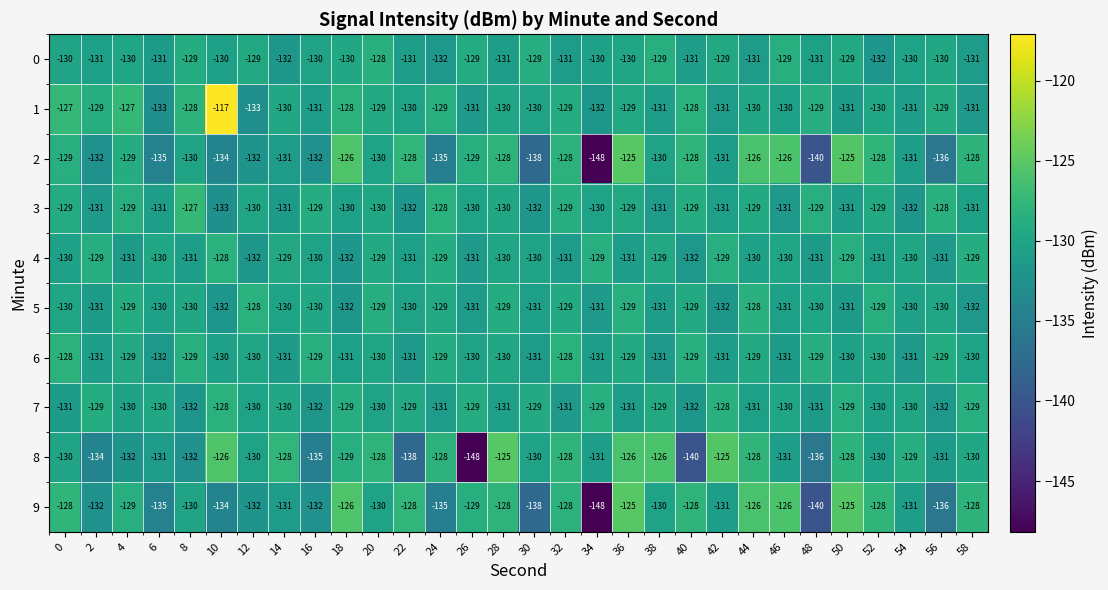

Which category has the lowest value in the 2 series?

34